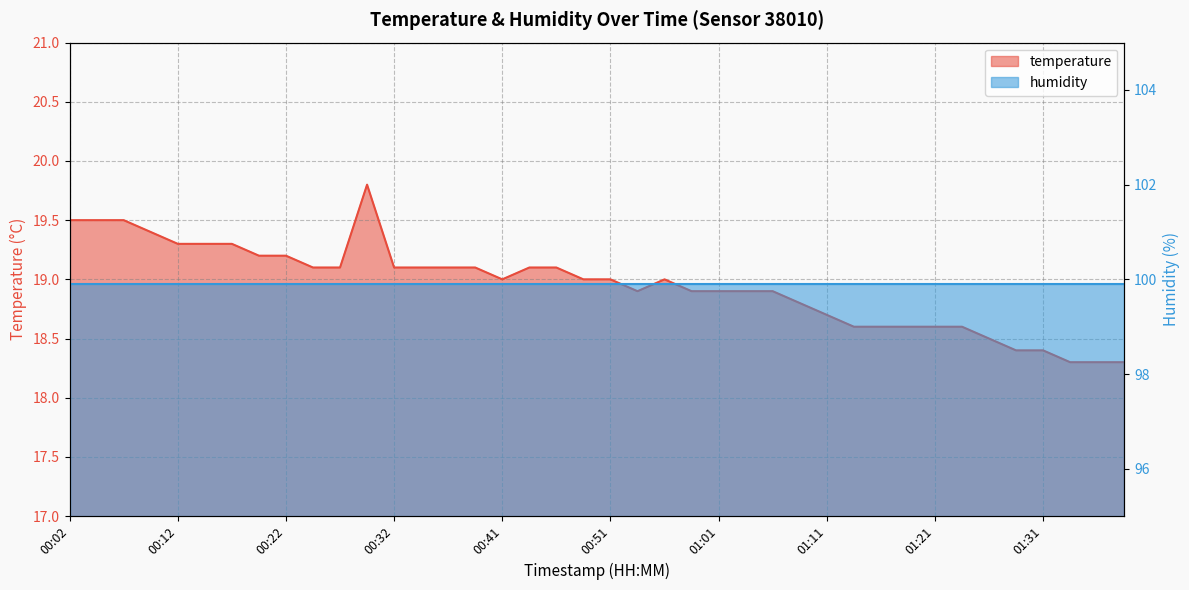

Reading left to right, extract all data points from this chart.

19.5	19.5	19.5	19.4	19.3	19.3	19.3	19.2	19.2	19.1	19.1	19.8	19.1	19.1	19.1	19.1	19.0	19.1	19.1	19.0	19.0	18.9	19.0	18.9	18.9	18.9	18.9	18.8	18.7	18.6	18.6	18.6	18.6	18.6	18.5	18.4	18.4	18.3	18.3	18.3